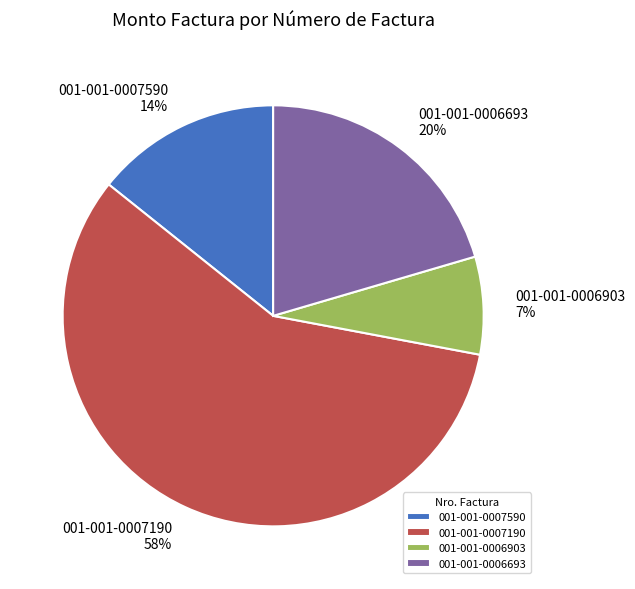

Is the sum of 001-001-0006903 and 001-001-0006693 greater than half?

No